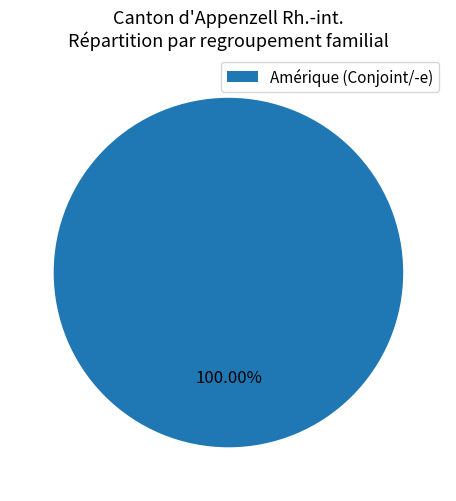

Rank the categories by value from lowest to highest.

Amérique (Conjoint/-e)